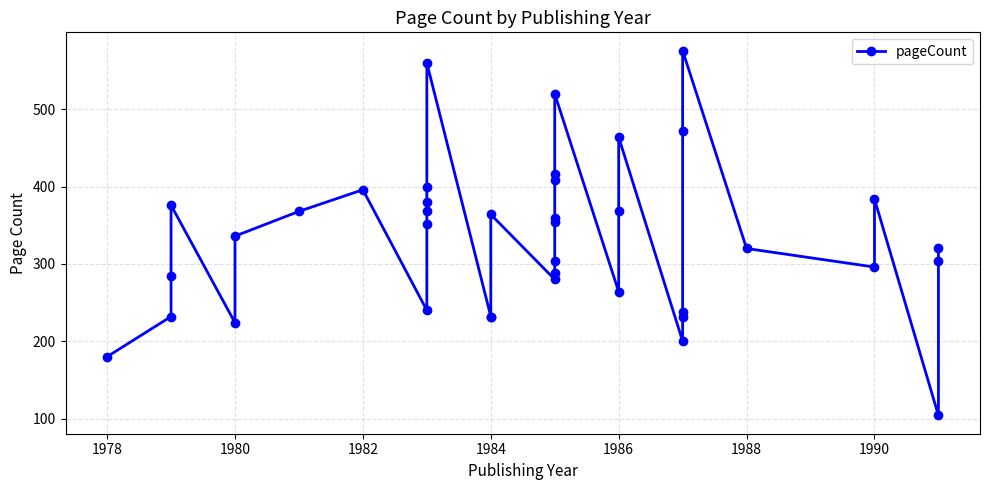

How many series are shown in this chart?

1